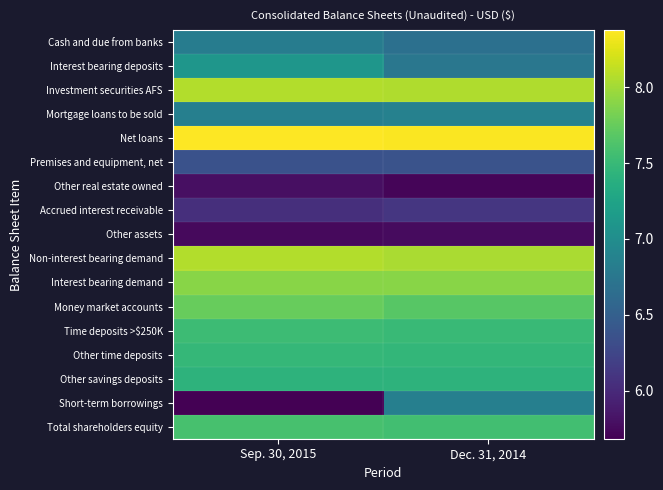

What is the total value across all series at Dec. 31, 2014?

121.1